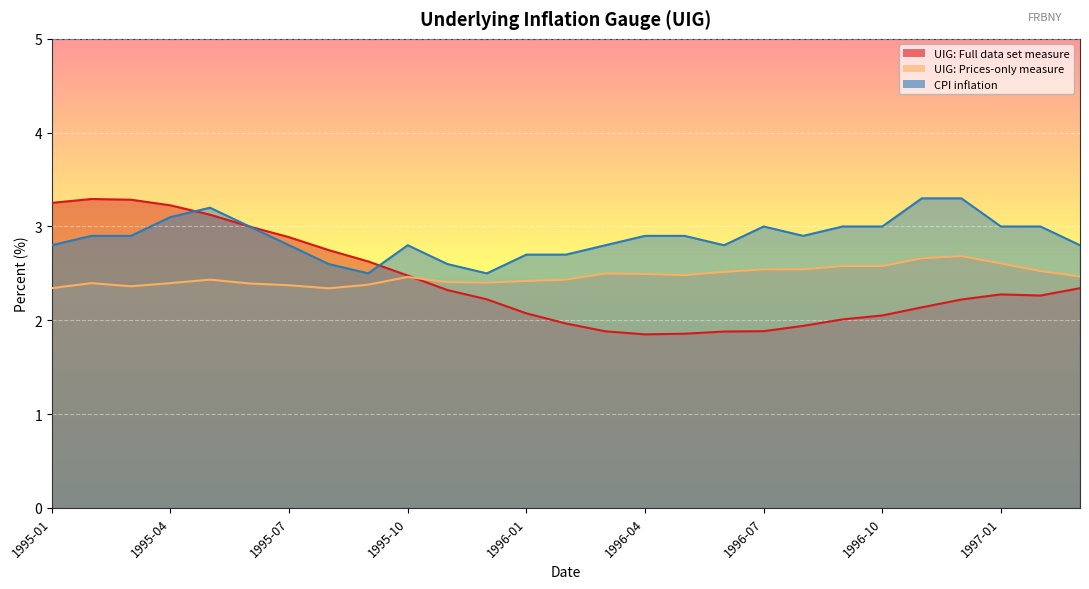

True or false: UIG: Full data set measure has more than 2 points higher than both neighbors.

False